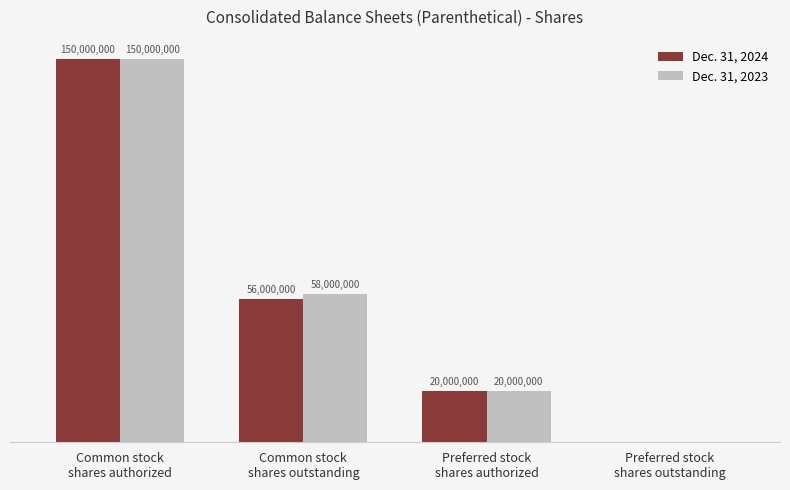

What is the sum of all Dec. 31, 2024 values?

226000000